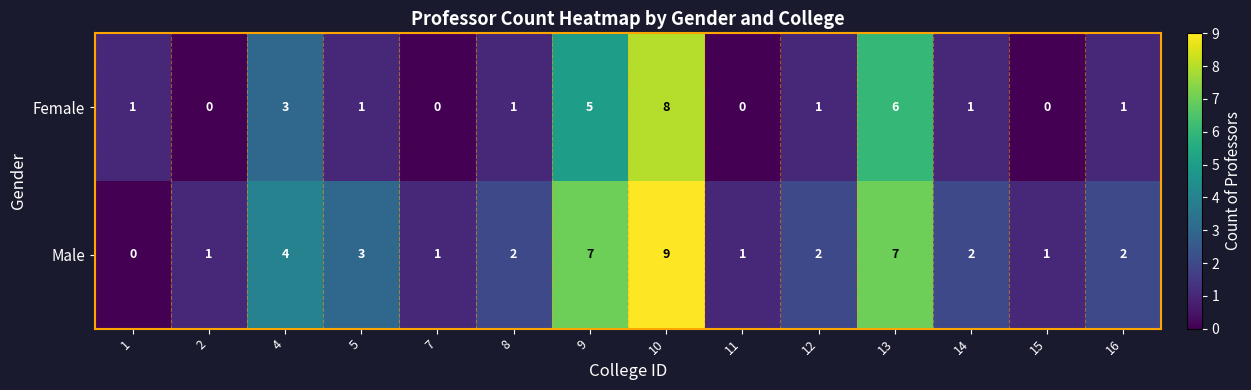

At which category is the sum across all series the highest?

10